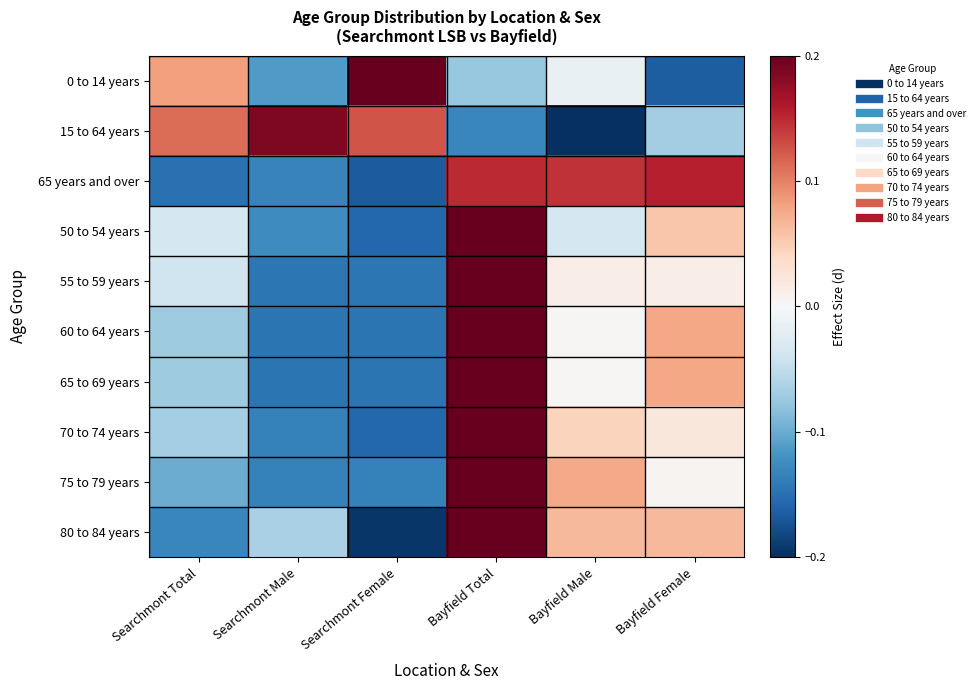

At how many categories does at least one series exceed 0?

6